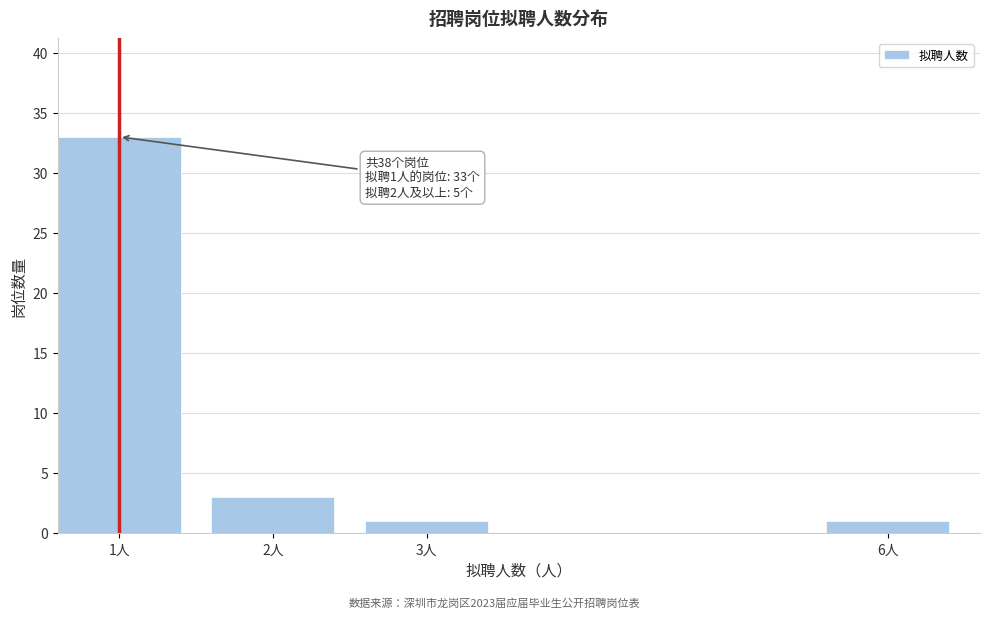

Reading left to right, list all the values displayed in this chart.

33	3	1	1